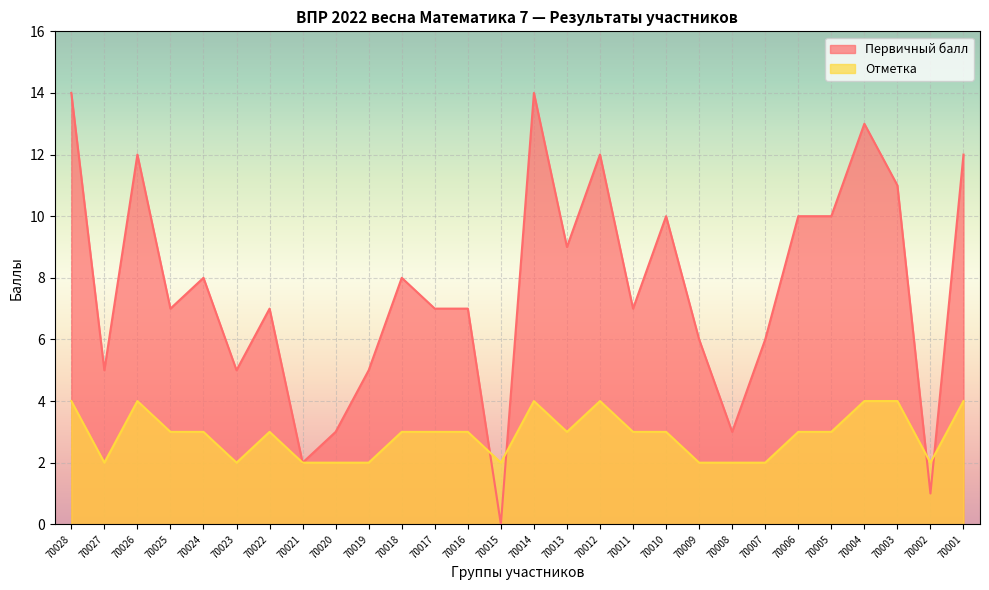

Rank the categories by Отметка value from lowest to highest.

70027, 70023, 70021, 70020, 70019, 70015, 70009, 70008, 70007, 70002, 70025, 70024, 70022, 70018, 70017, 70016, 70013, 70011, 70010, 70006, 70005, 70028, 70026, 70014, 70012, 70004, 70003, 70001